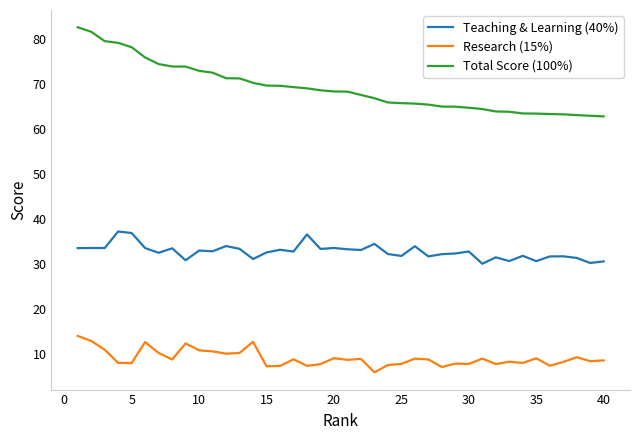

Which series has the largest total across all categories?

Total Score (100%)